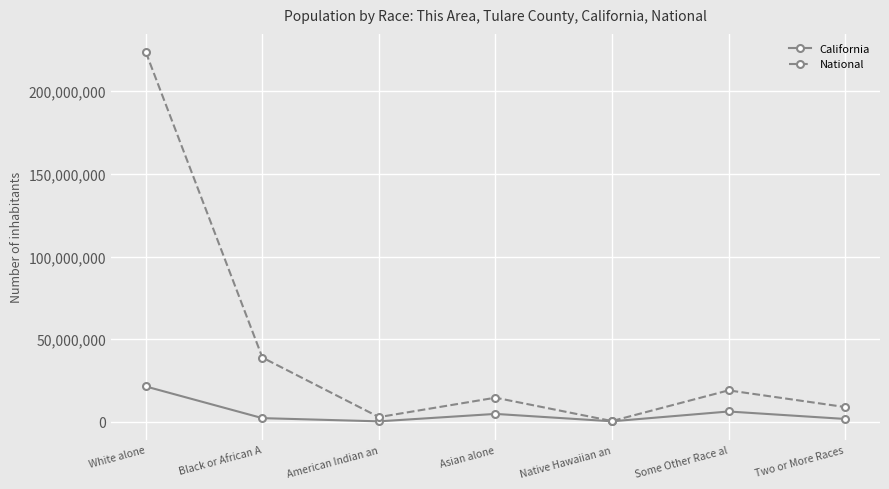

Which series has the widest spread of values?

National